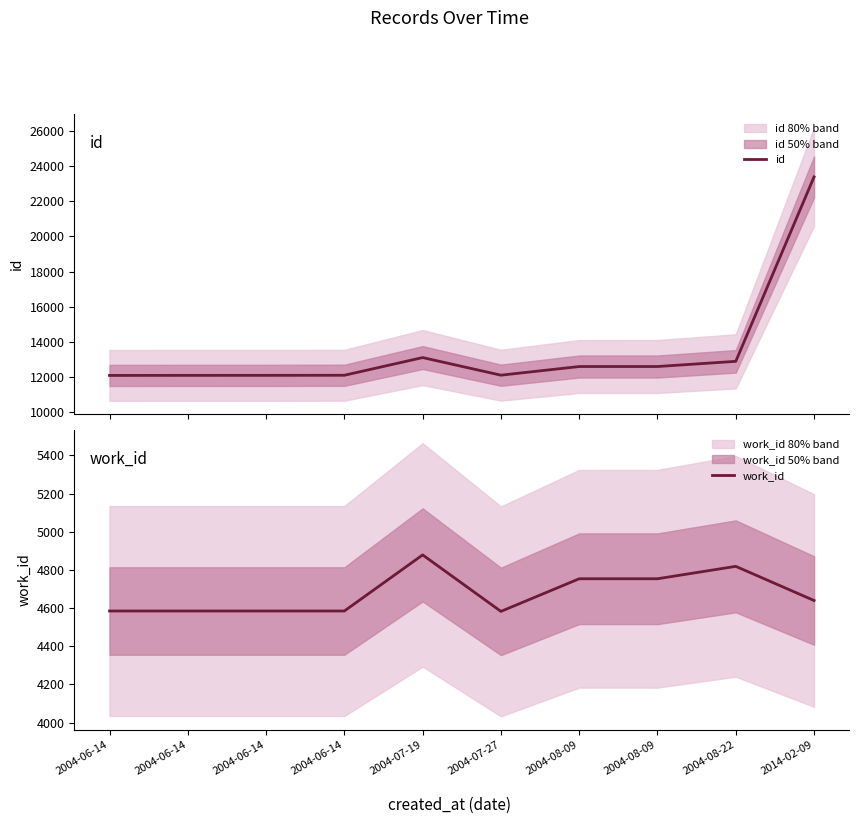

At 2014-02-09, list the series in order from largest to smallest.

id, work_id